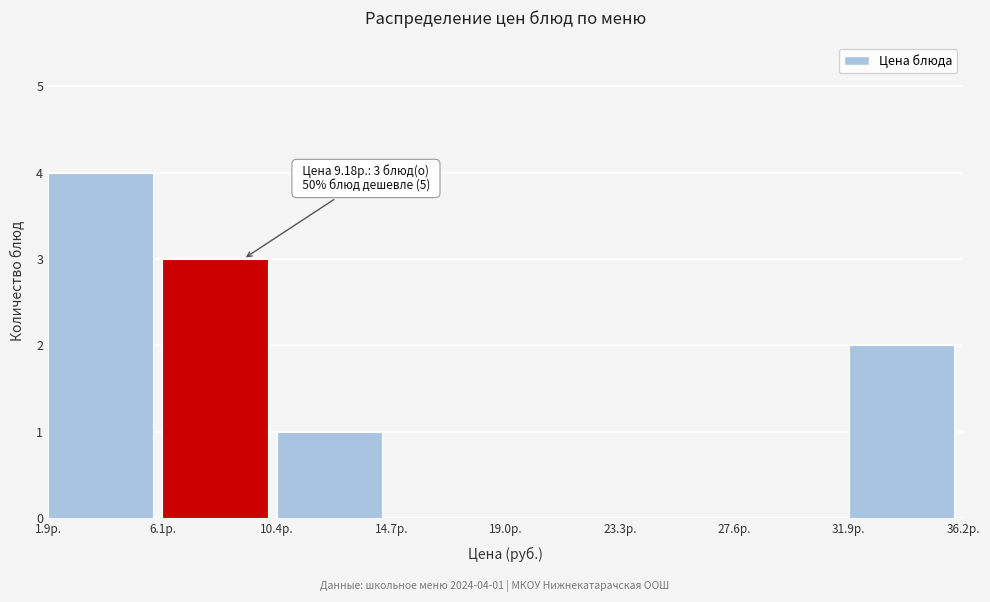

Which range on the x-axis has the tallest bar?

2.0 to 6.0